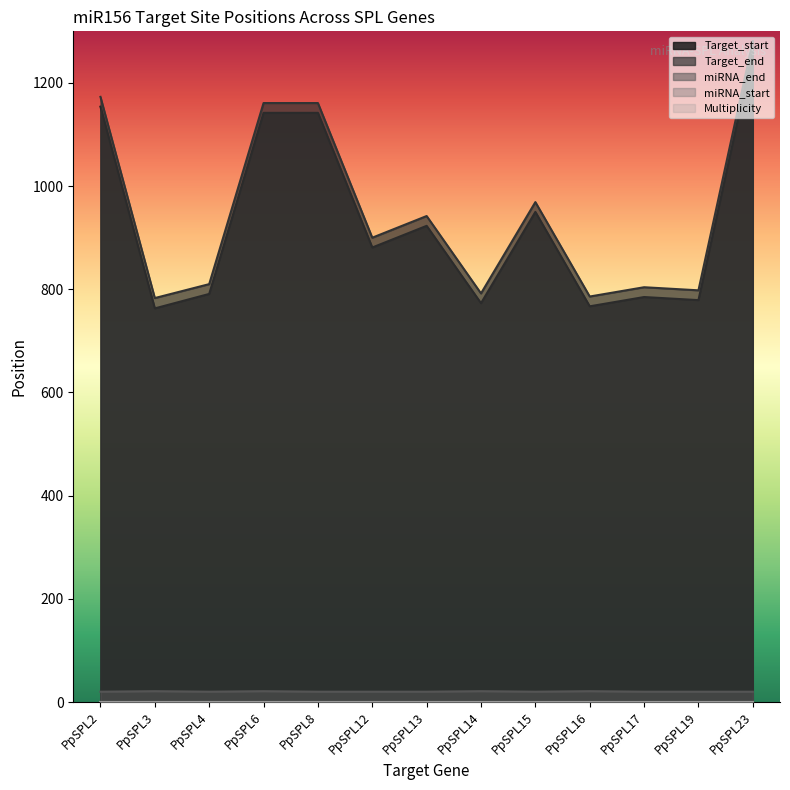

What is the value of the Target_start point at the 8th from the left?

773